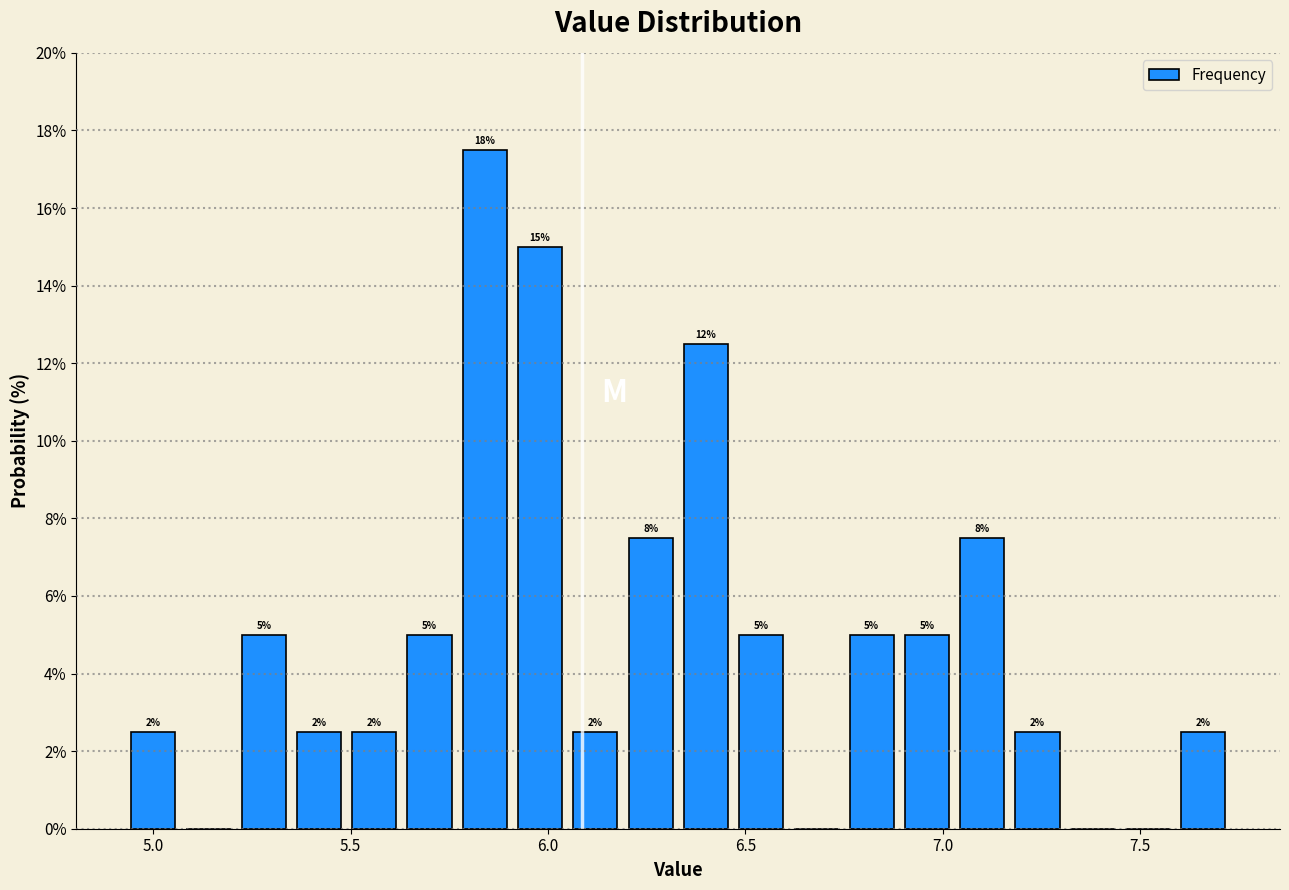

Around what value on the x-axis is the tallest bar? Give the approximate position of its centre, as read against the axis.

5.85